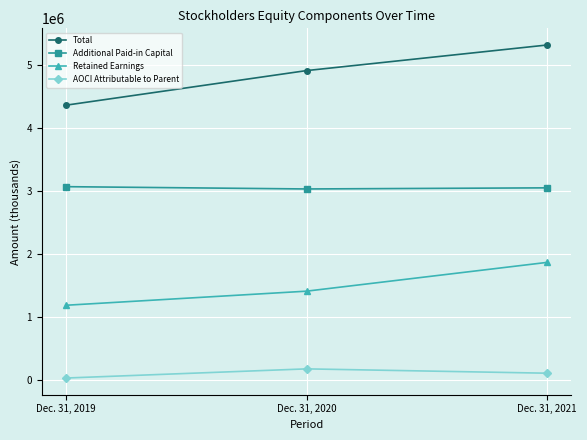

What is the spread (max minus min) of values at Dec. 31, 2019?

4325214